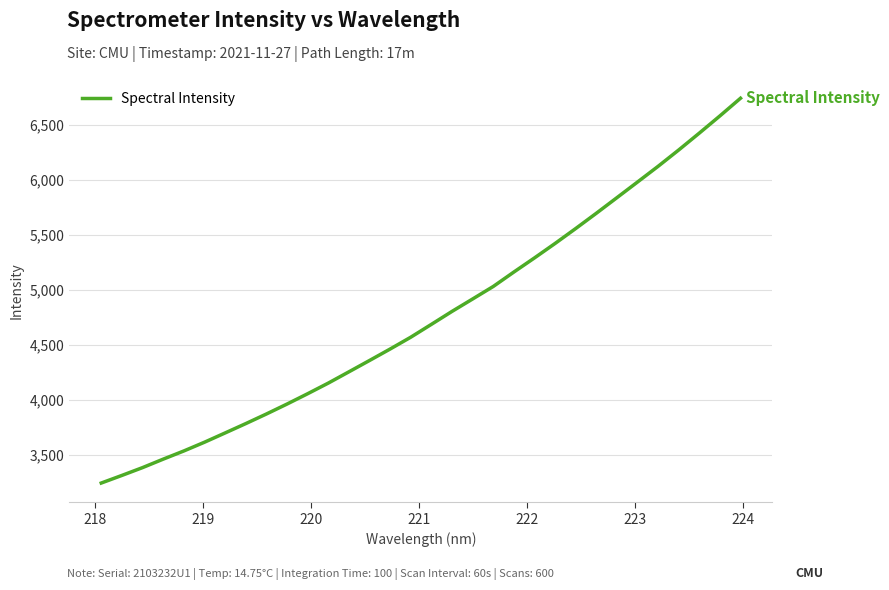

What is the difference between the maximum and minimum values?

3492.8